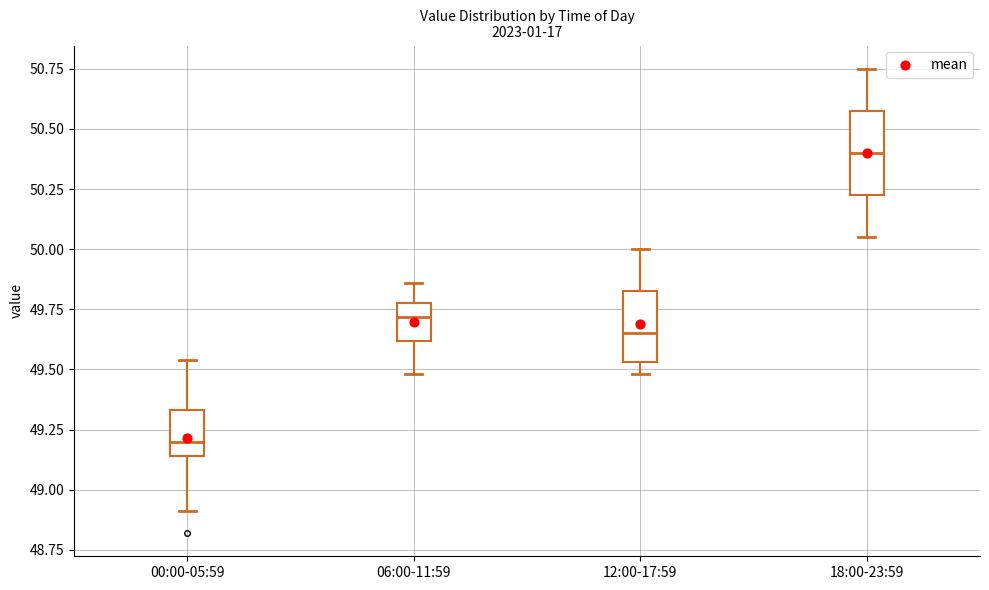

Reading left to right, read every box against the y-axis: the position of its median line, the range the box covers, and the ends of its whiskers. The values are not printed on the chart, so give them approximately, as read against the axis.

00:00-05:59: median 49.20, box 49.15 to 49.35, whiskers 48.90 to 49.55
06:00-11:59: median 49.70, box 49.60 to 49.80, whiskers 49.50 to 49.85
12:00-17:59: median 49.65, box 49.55 to 49.85, whiskers 49.50 to 50.00
18:00-23:59: median 50.40, box 50.25 to 50.60, whiskers 50.05 to 50.75